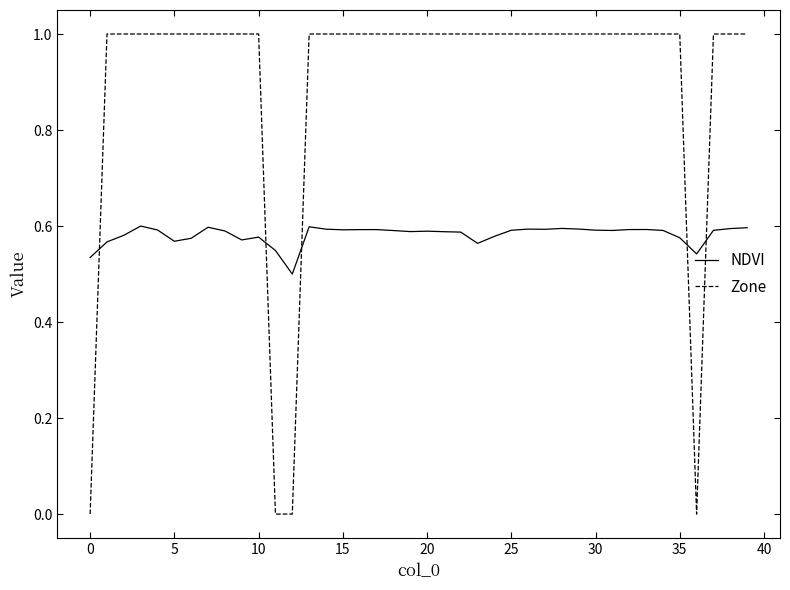

Which series has the widest spread of values?

Zone